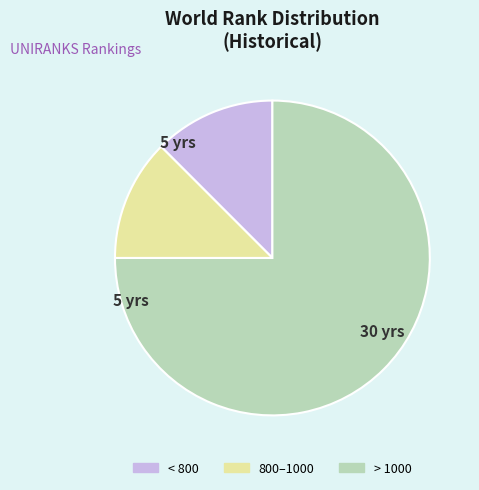

Which has a higher value, > 1000 or < 800?

> 1000